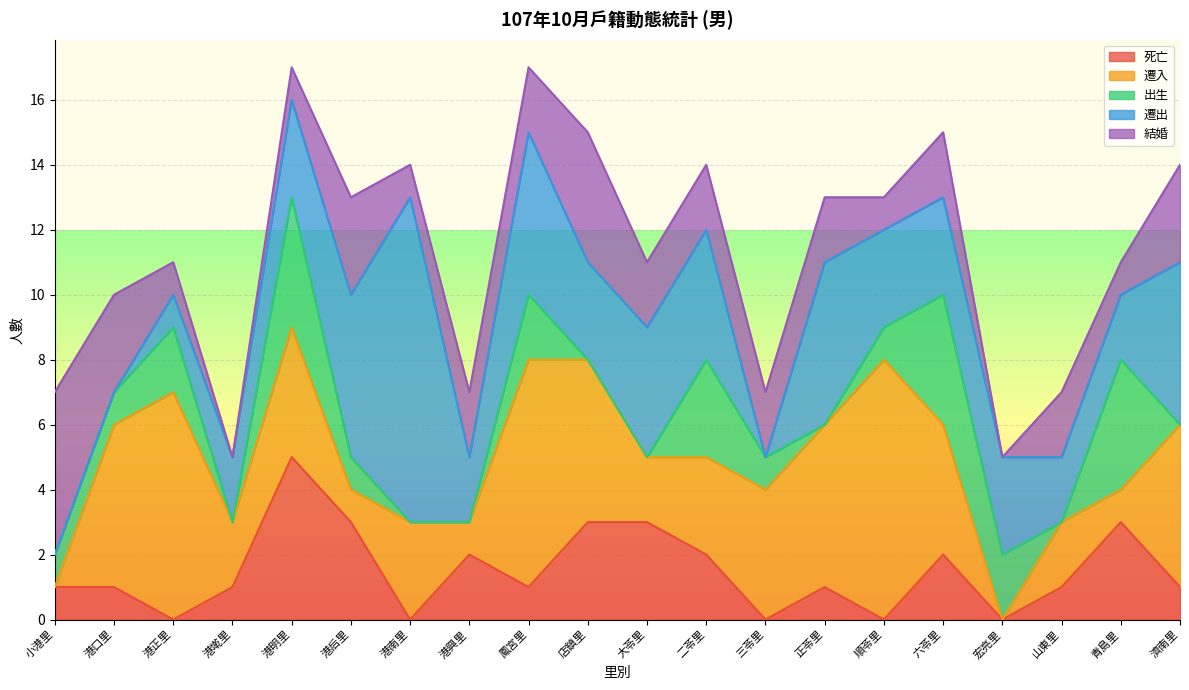

How many data points in 遷出 are above 3?

7